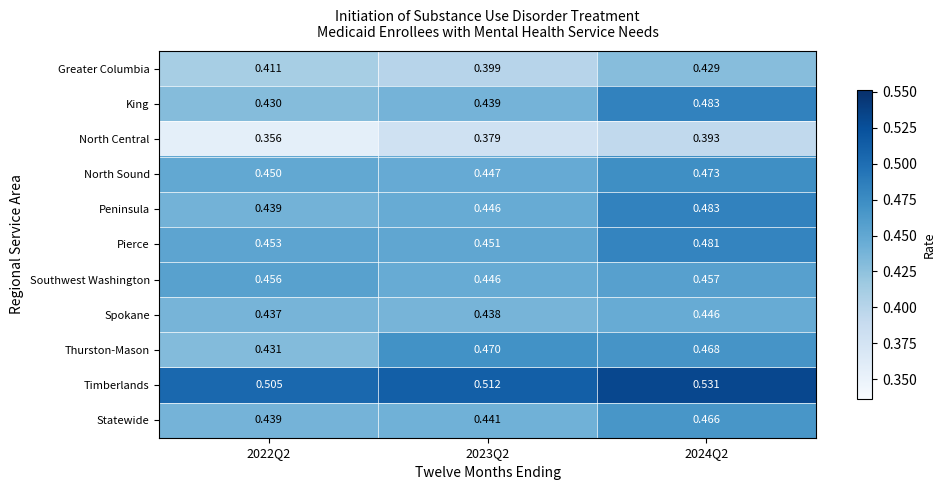

Between 2022Q2 and 2024Q2, which series saw the biggest shift?

King